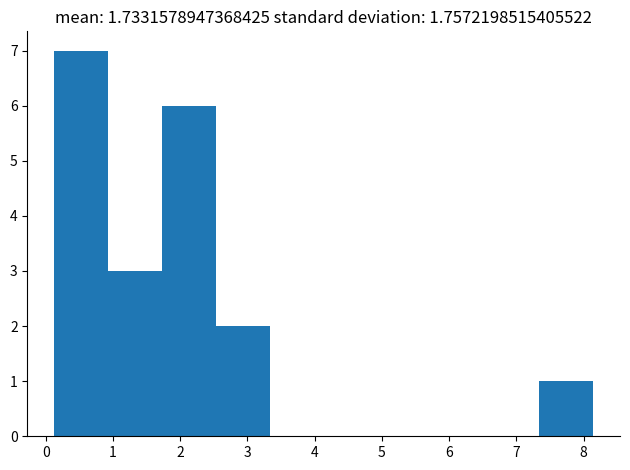

Which range on the x-axis has the tallest bar?

0.1 to 0.9